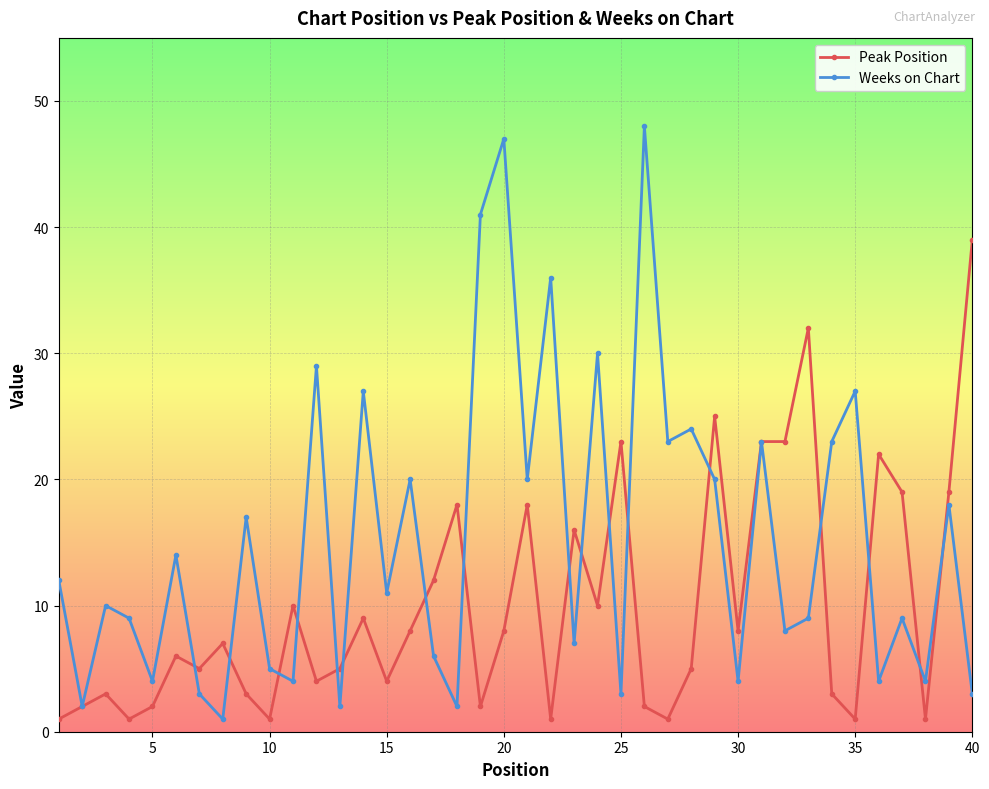

Which series has the largest total across all categories?

Weeks on Chart